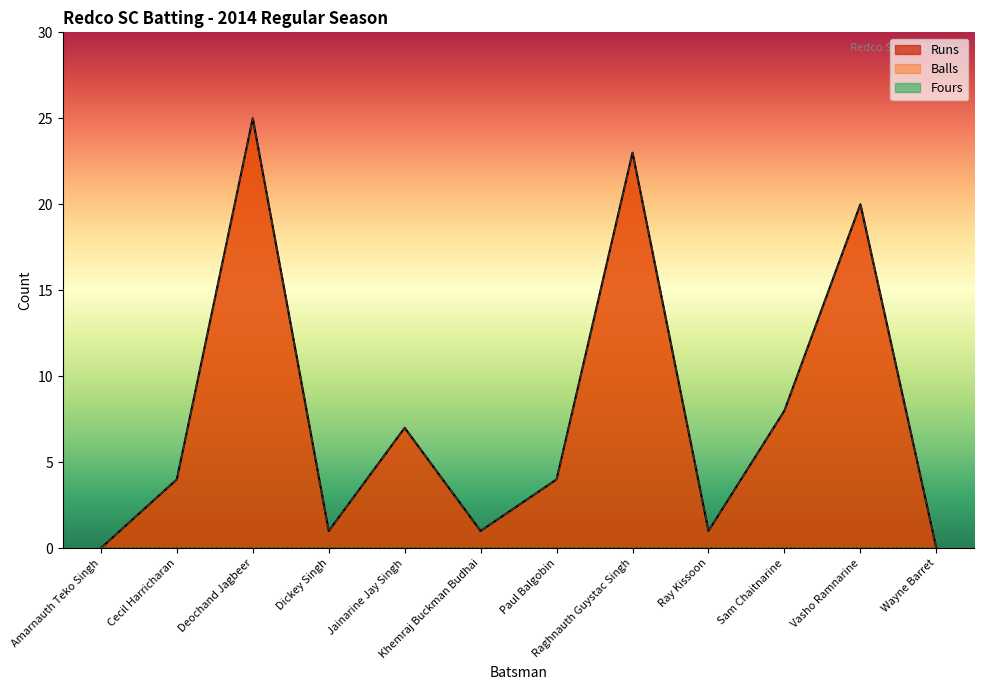

At how many categories does at least one series exceed 23?

1